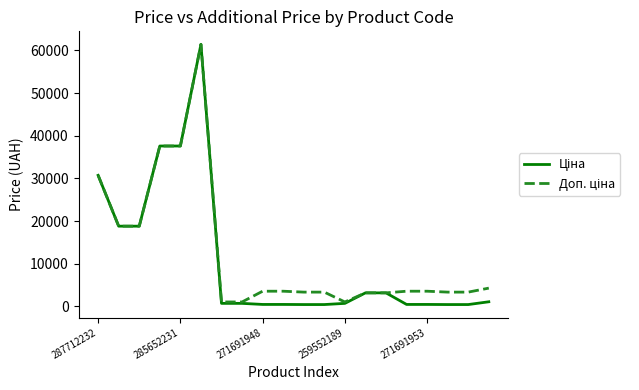

Is this an area chart (filled region under the line)?

No